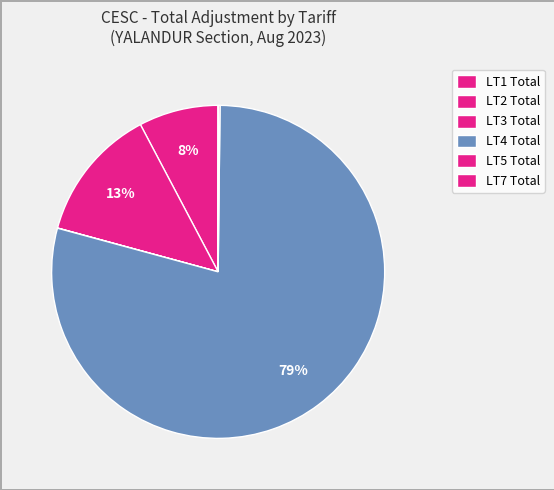

Is the sum of LT3 Total and LT4 Total greater than half?

Yes